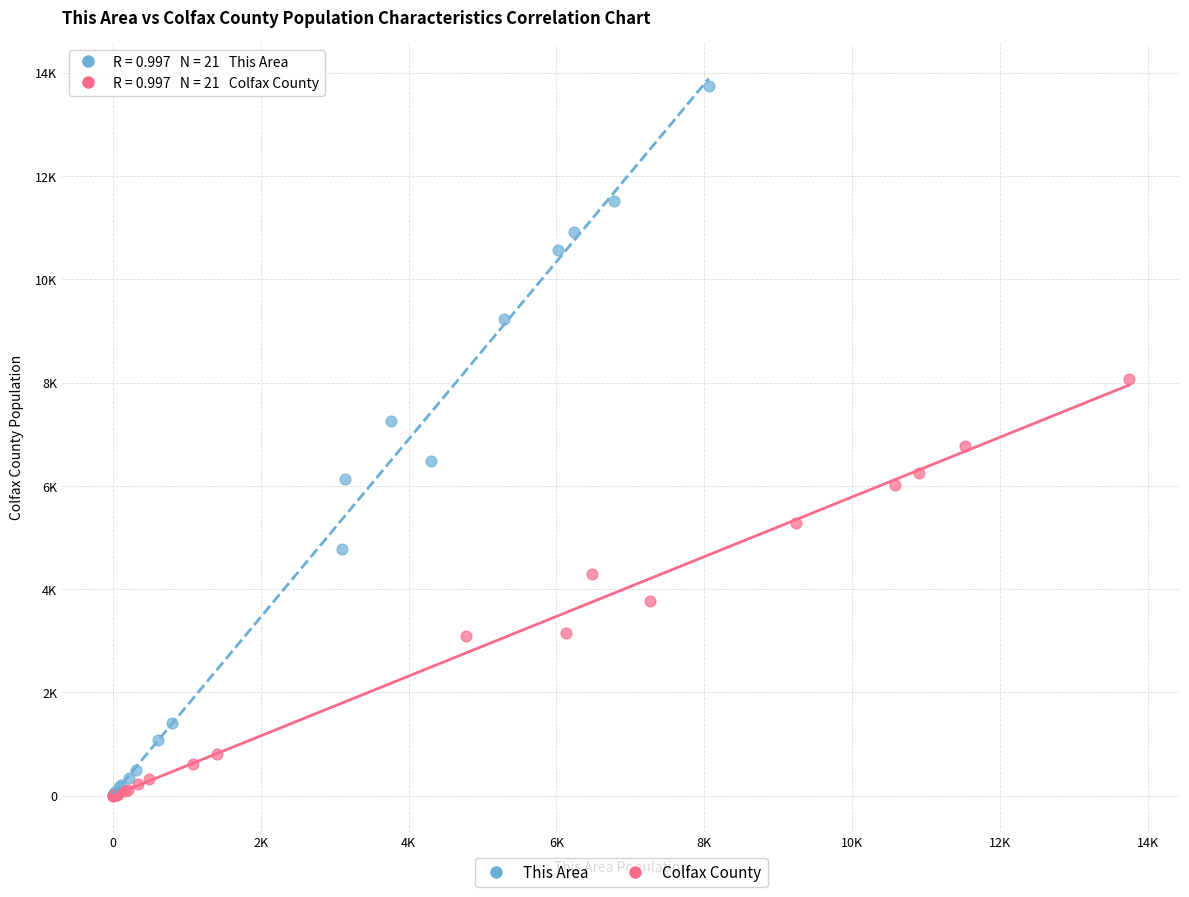

Which series has the largest Y range (max minus min)?

This Area